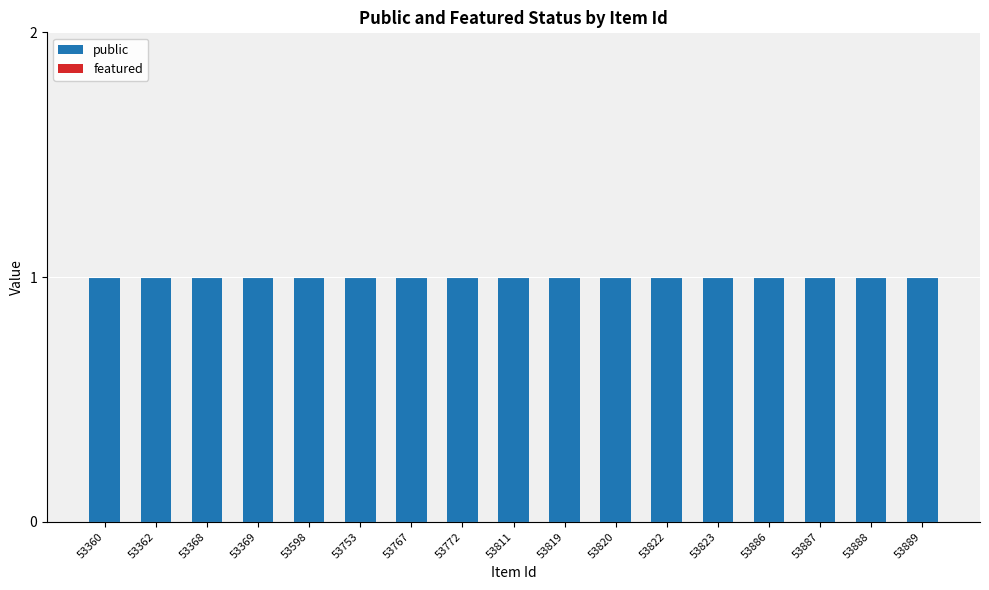

At how many categories does at least one series exceed 0?

17